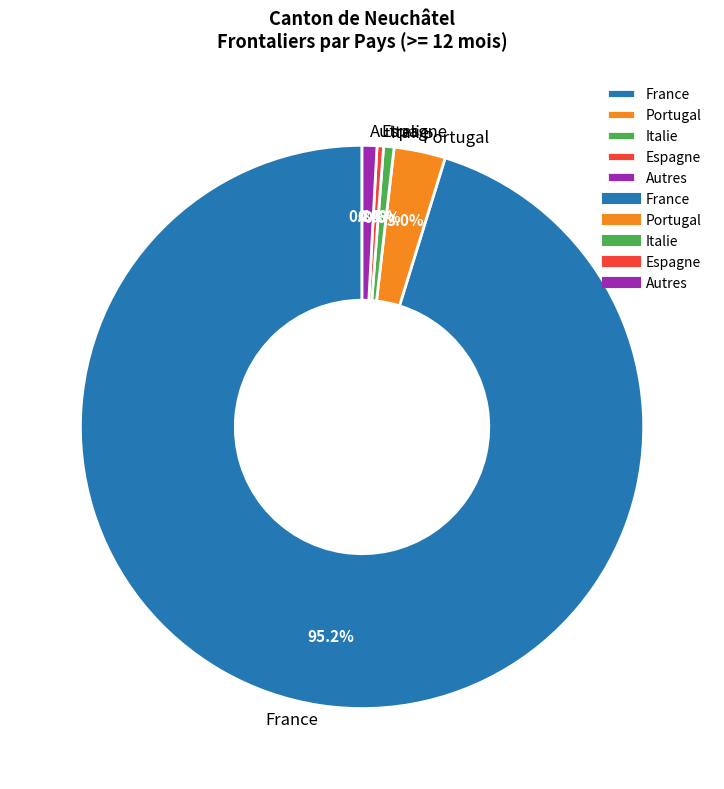

How much of the chart is everything except Autres?

99.2%